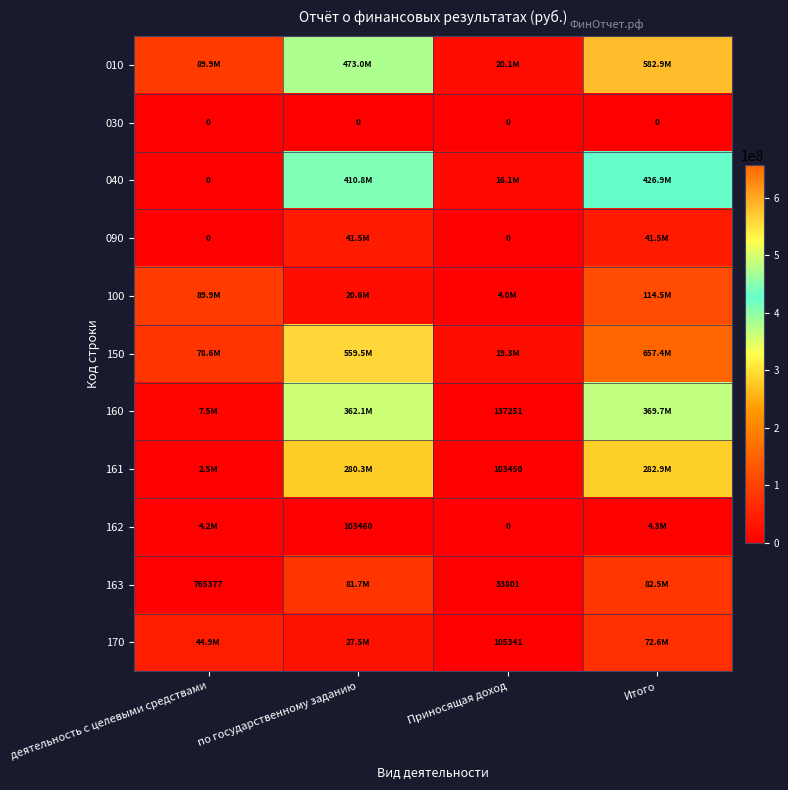

Which series has the widest spread of values?

150